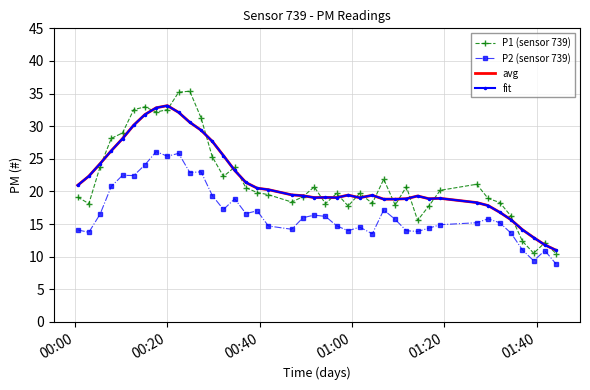

Is this an area chart (filled region under the line)?

No